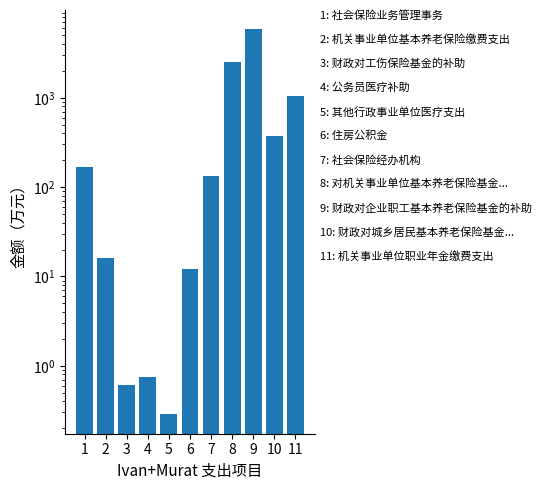

True or false: the data shows 84.6 at 10.

False